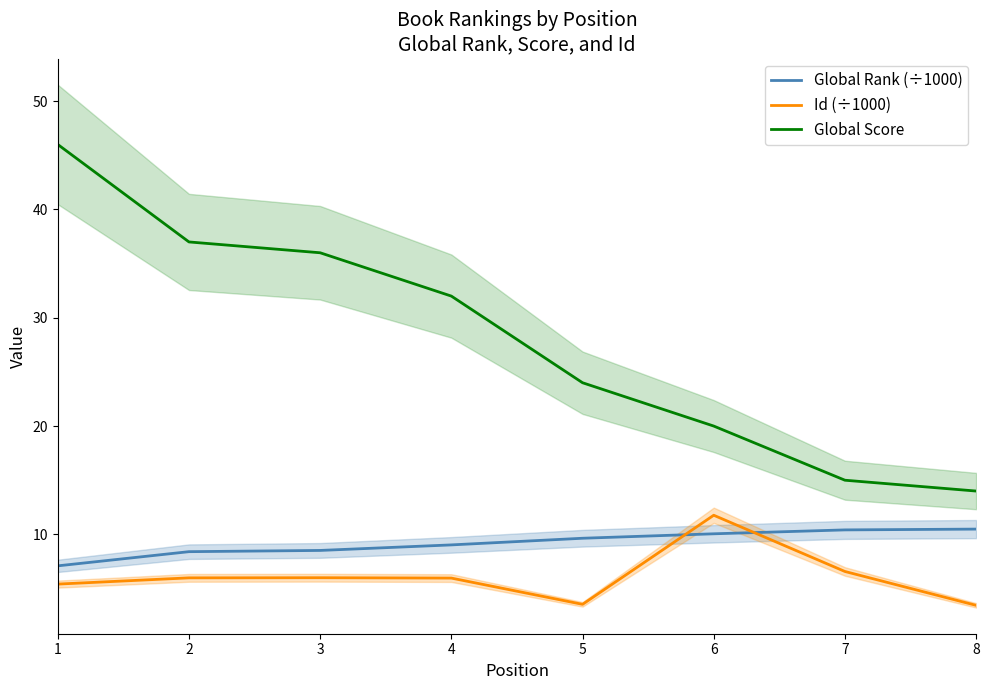

What is the sum of all Id (÷1000) values?

48.7